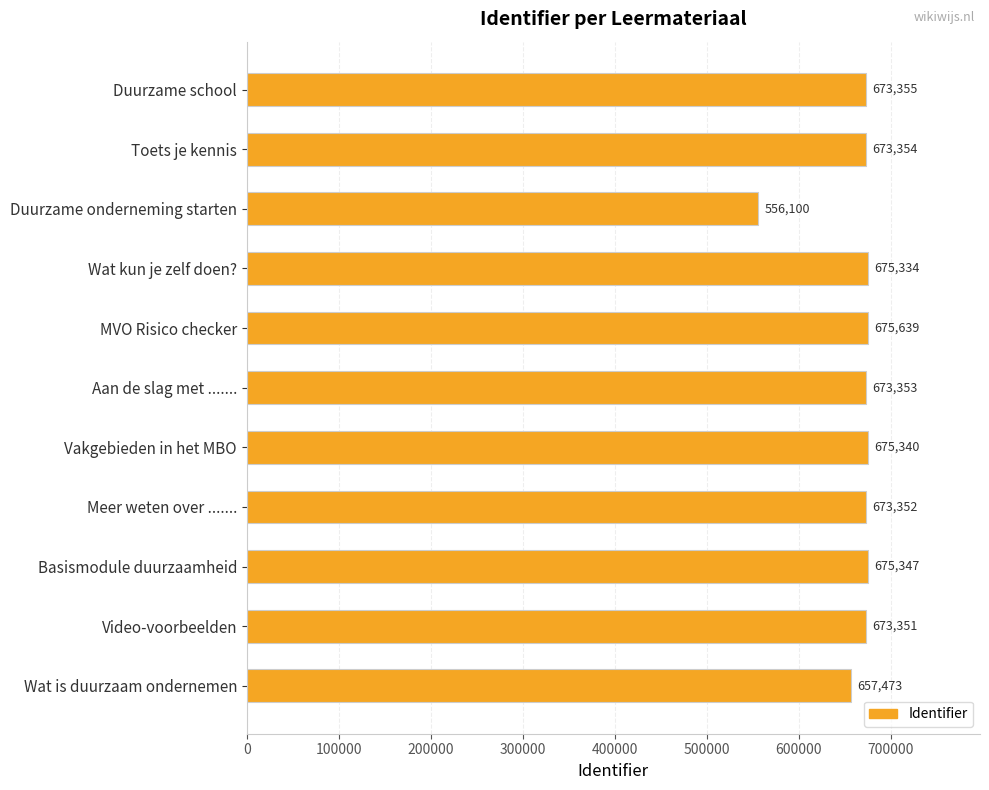

What is the change in value from MVO Risico checker to Duurzame school?

-2284